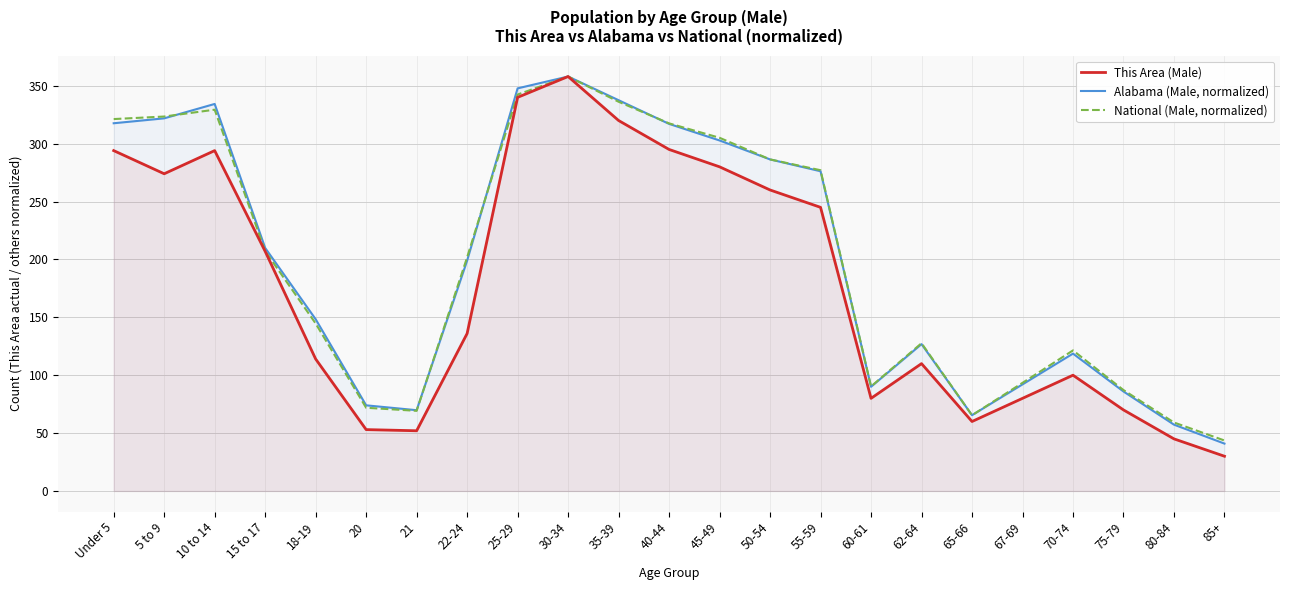

What is the highest value of the Alabama (Male, normalized) series?

358.0